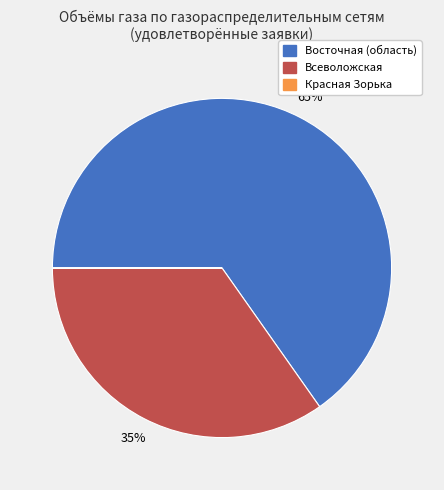

To the nearest percent, what percentage of the pie is Восточная (область)?

65%